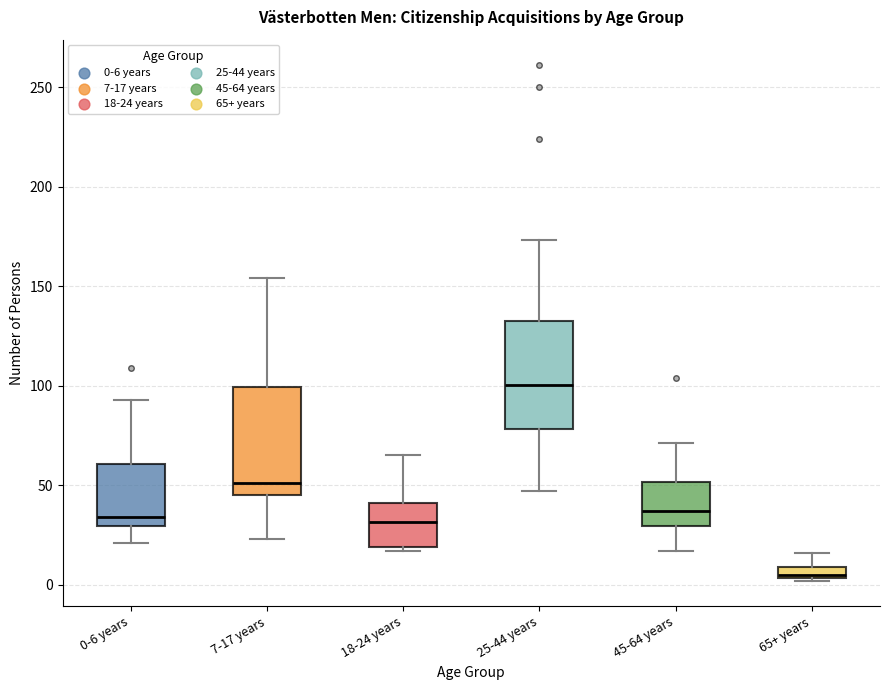

Which box's median line is the highest?

25-44 years